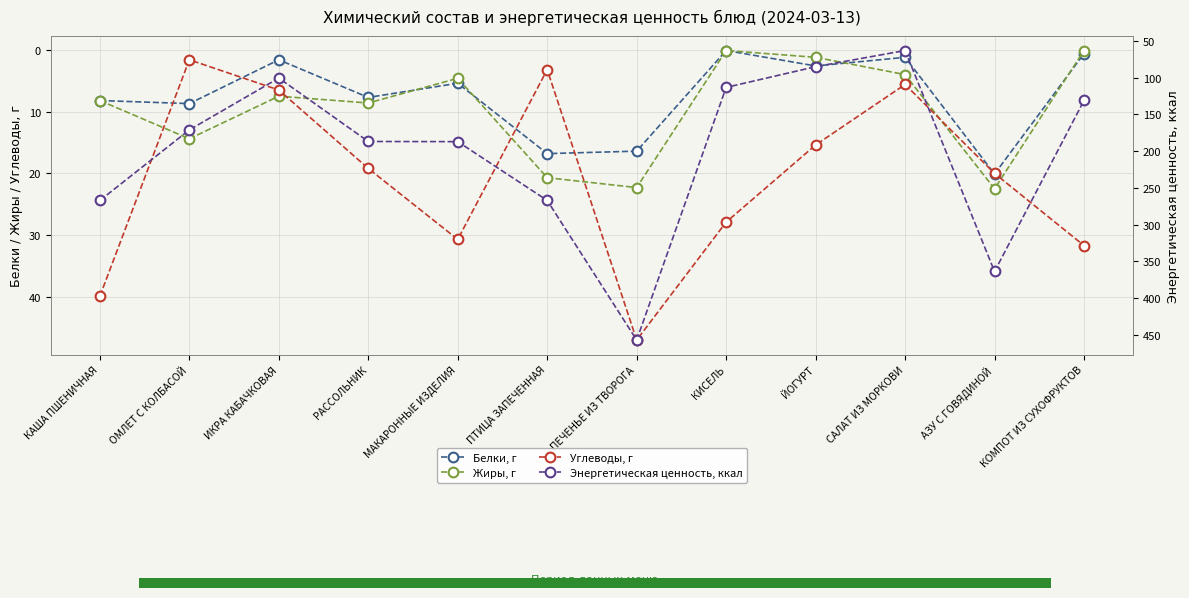

The value of Энергетическая ценность, ккал at ПЕЧЕНЬЕ ИЗ ТВОРОГА is 457.0. True or false?

True